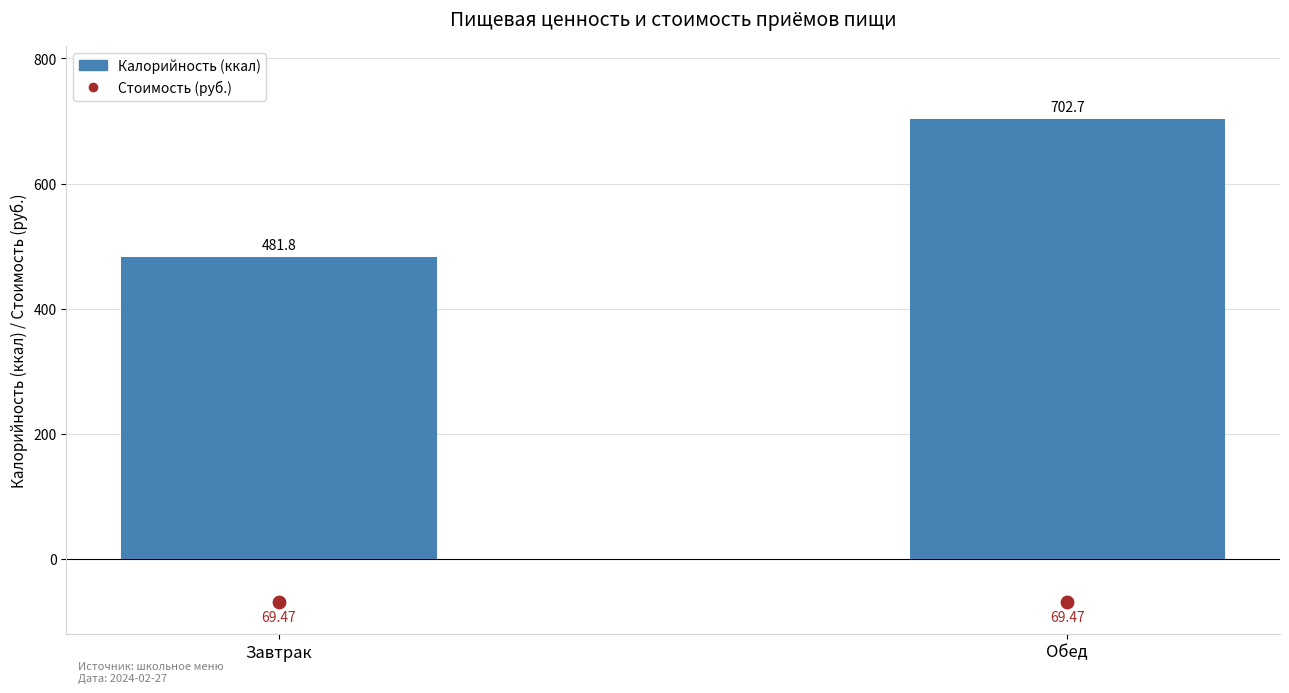

At how many categories does at least one series exceed 173?

2